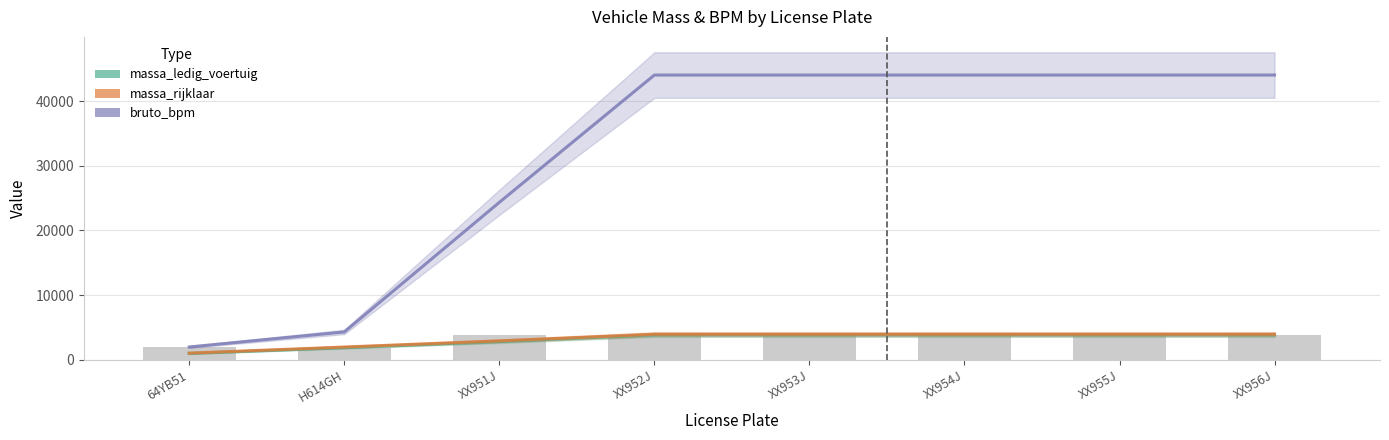

Reading right to left, transcribe all the data shown in this chart.

massa_ledig_voertuig: XX956J=3844.0	XX955J=3844.0	XX954J=3844.0	XX953J=3844.0	XX952J=3844.0	XX951J=2814.5	H614GH=1866.5	64YB51=974.0
massa_rijklaar: XX956J=3944.0	XX955J=3944.0	XX954J=3944.0	XX953J=3944.0	XX952J=3944.0	XX951J=2914.5	H614GH=1966.5	64YB51=1024.0
bruto_bpm: XX956J=44049.0	XX955J=44049.0	XX954J=44049.0	XX953J=44049.0	XX952J=44049.0	XX951J=24352.5	H614GH=4301.0	64YB51=1973.0